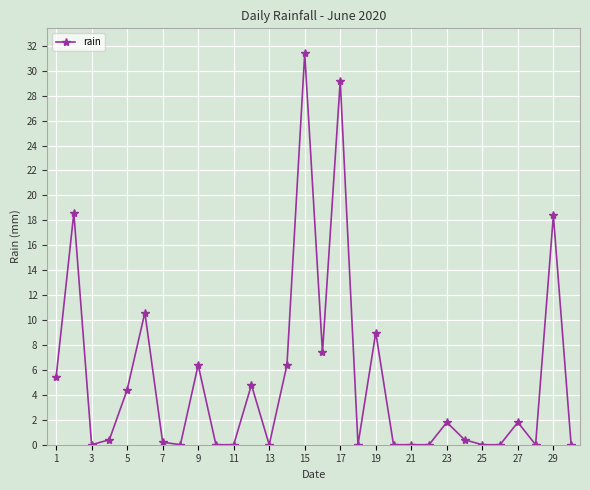

True or false: there are more than 0 points higher than both neighbors.

True